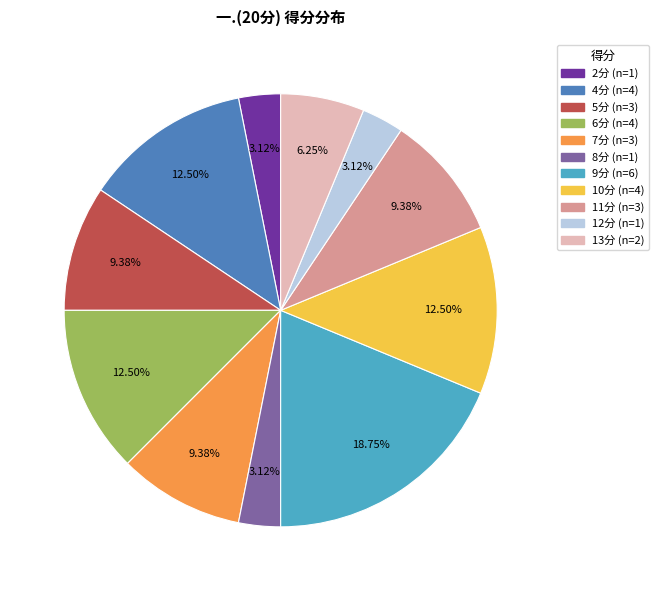

Does any single category account for the majority?

No